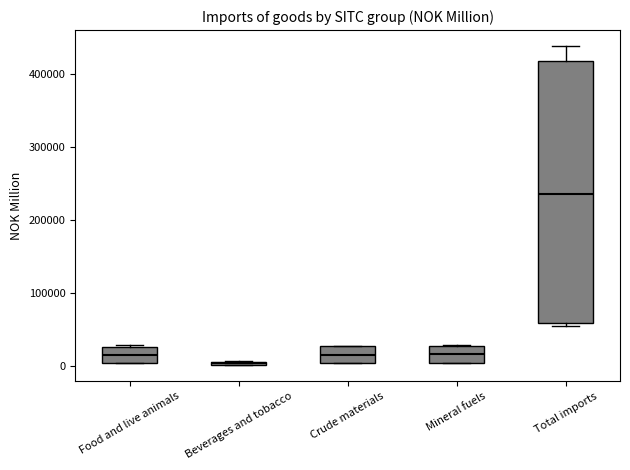

Which box has the highest median line?

Total imports